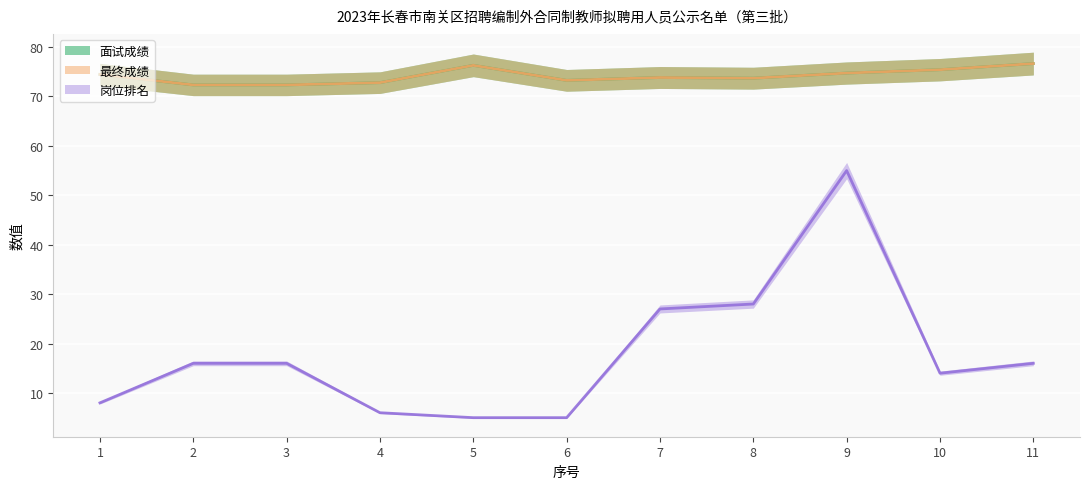

What is the value of the 岗位排名 point at the 4th from the left?

6.0